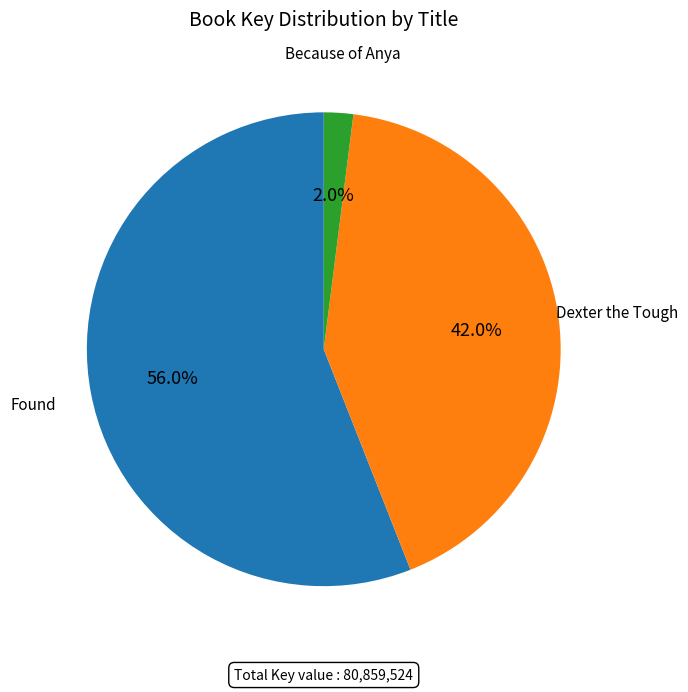

Does any single category account for the majority?

Yes